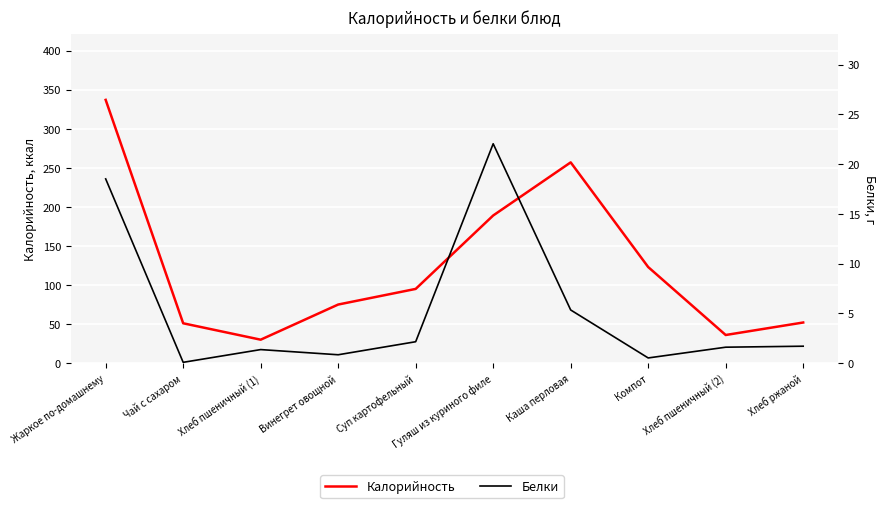

What is the difference between the highest and lowest values at Компот?

122.5